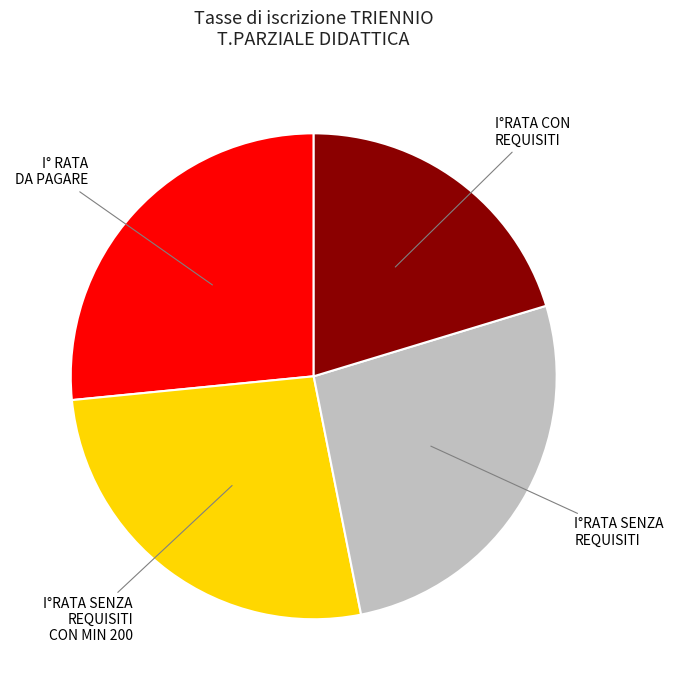

Is there a majority slice in this chart?

No